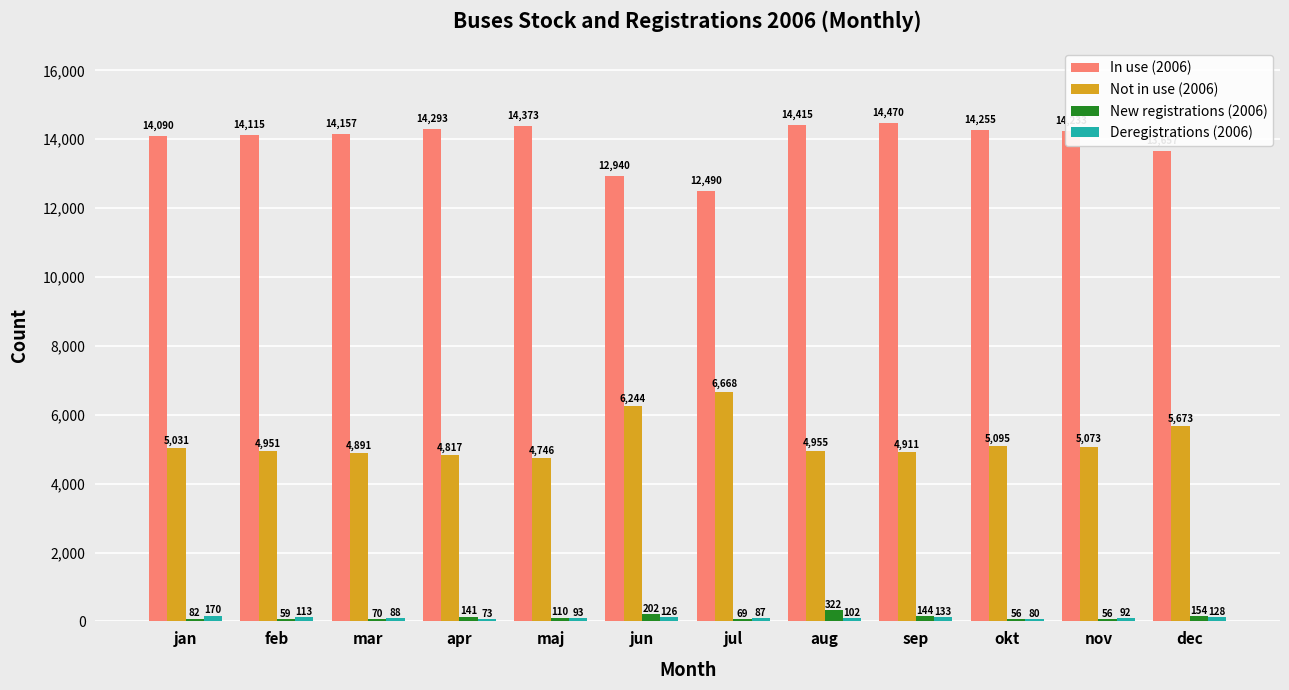

How many data points in Deregistrations (2006) are less than 102?

6